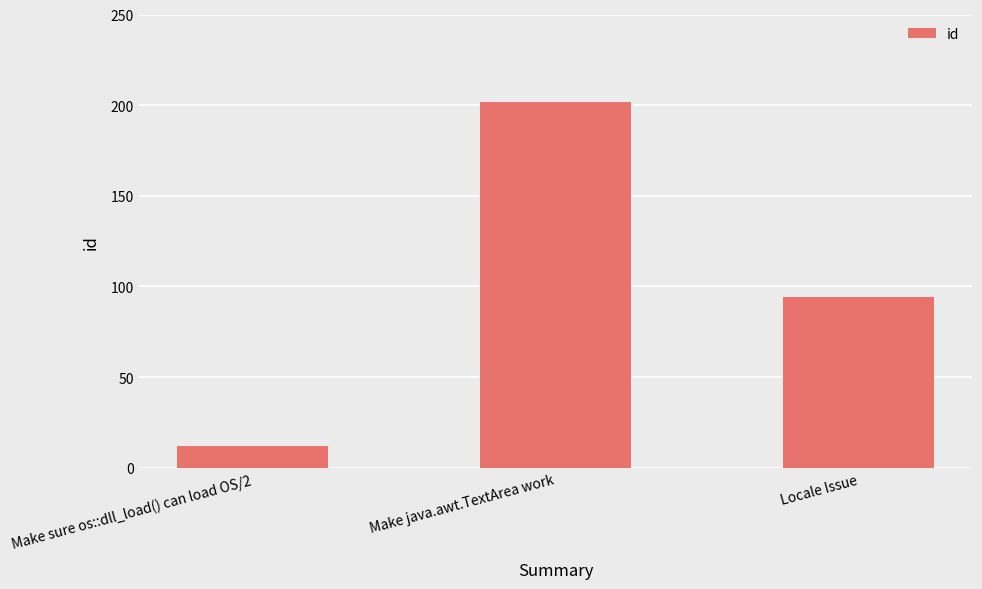

What is the value of the 2nd bar from the left?

202